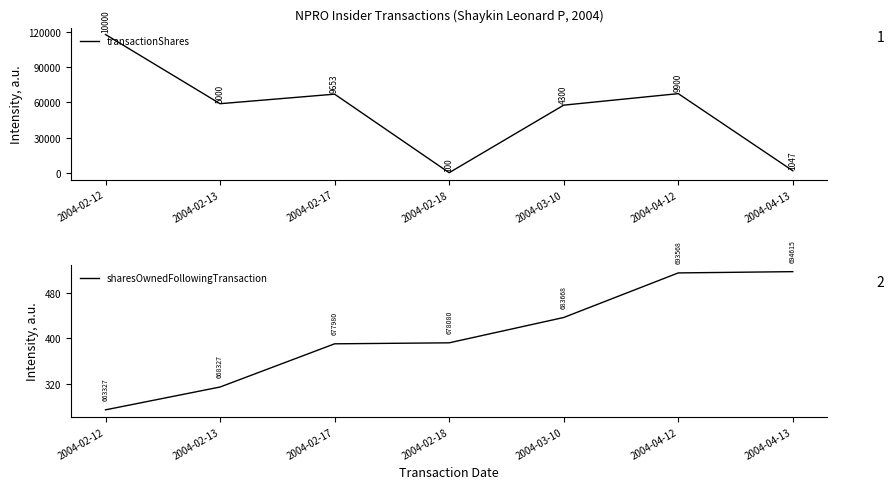

List the series in order of their peak value, lowest first.

sharesOwnedFollowingTransaction, transactionShares